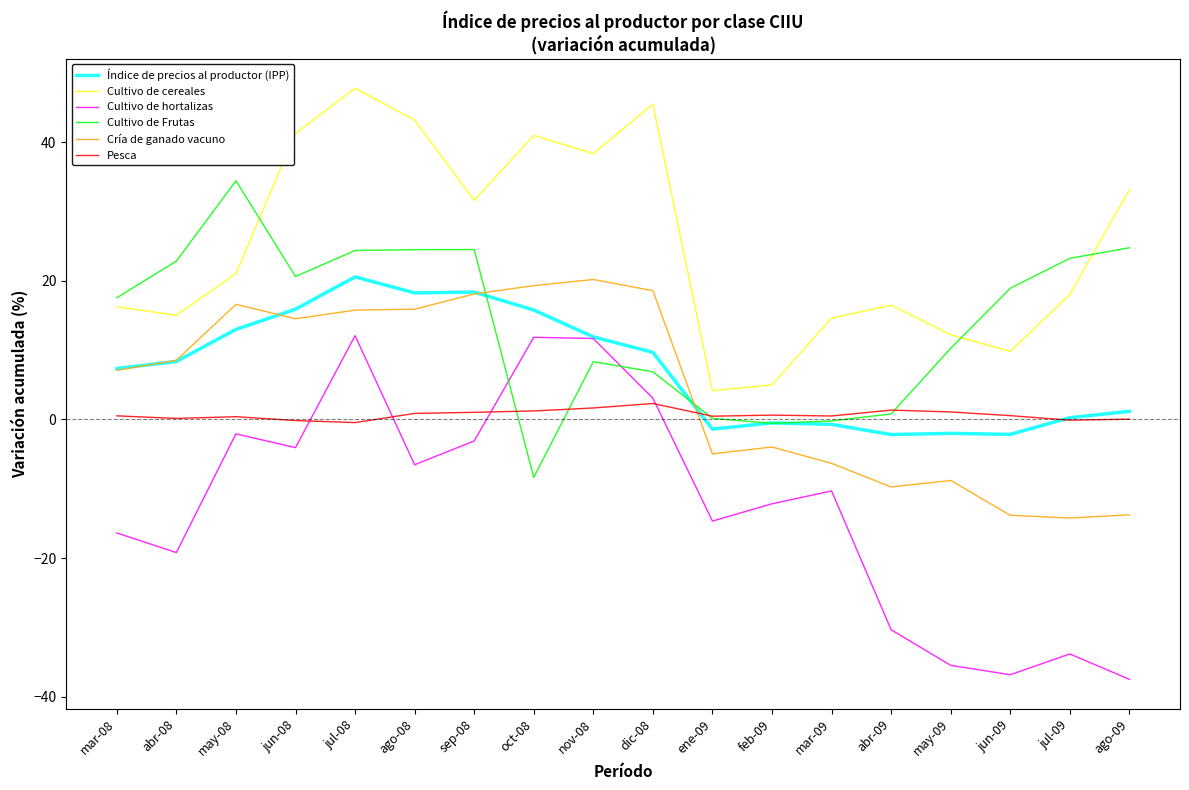

Is the value of Índice de precios al productor (IPP) at abr-08 greater than the value of Cultivo de cereales at dic-08?

No